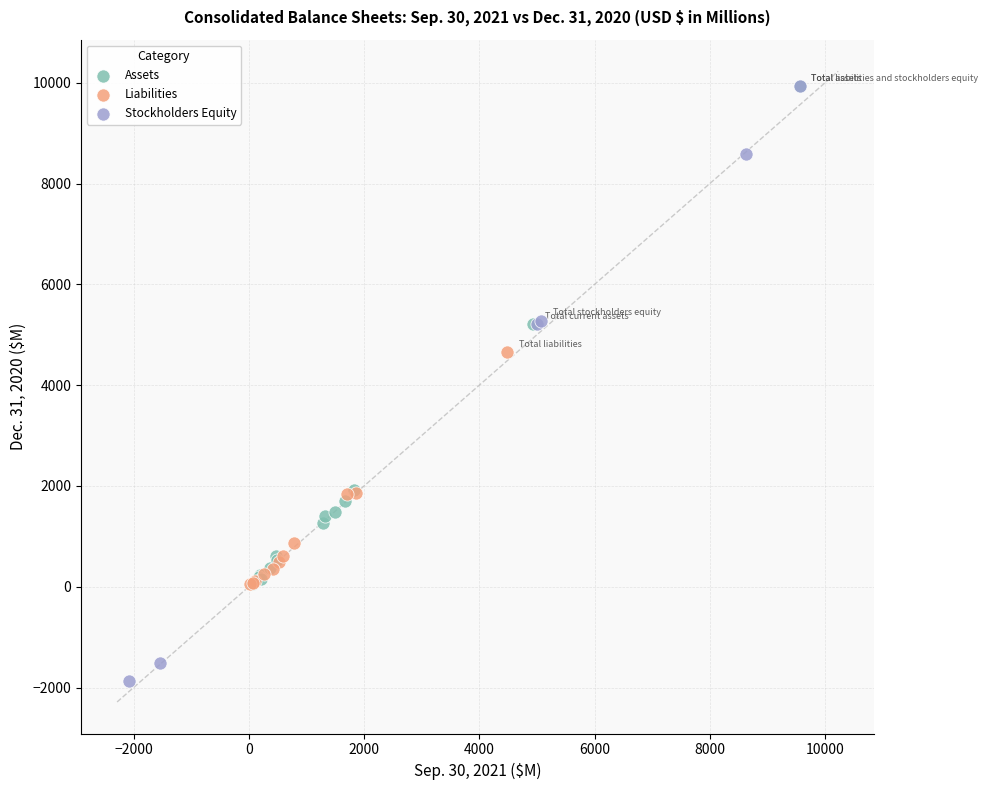

Which series has the widest spread of Y values?

Stockholders Equity